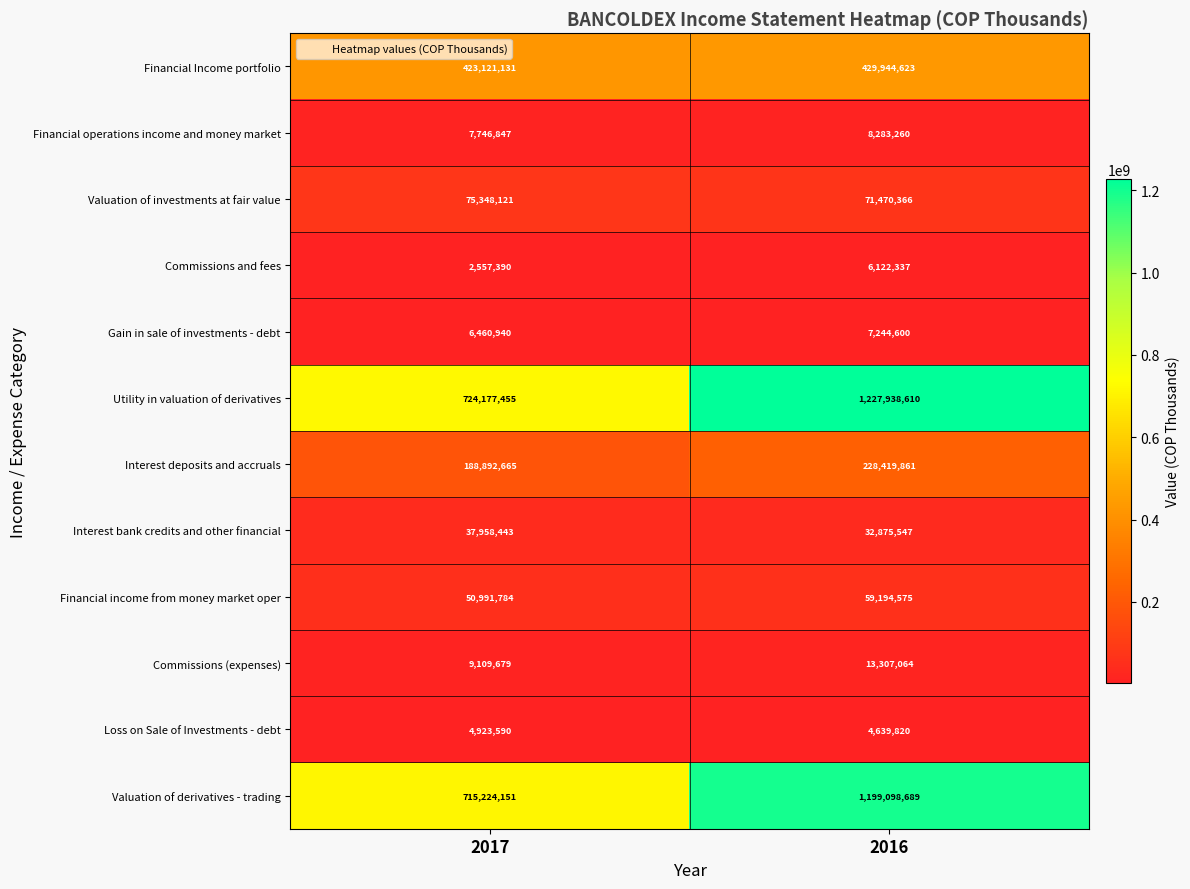

True or false: Utility in valuation of derivatives has a value of 173376335 at 2017.

False